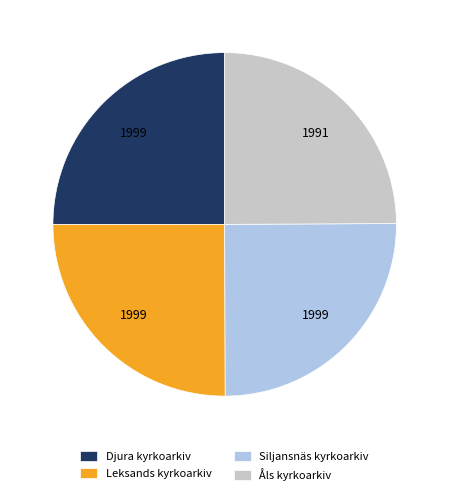

Approximately how many times larger is the value at Siljansnäs kyrkoarkiv compared to Djura kyrkoarkiv?

1.0